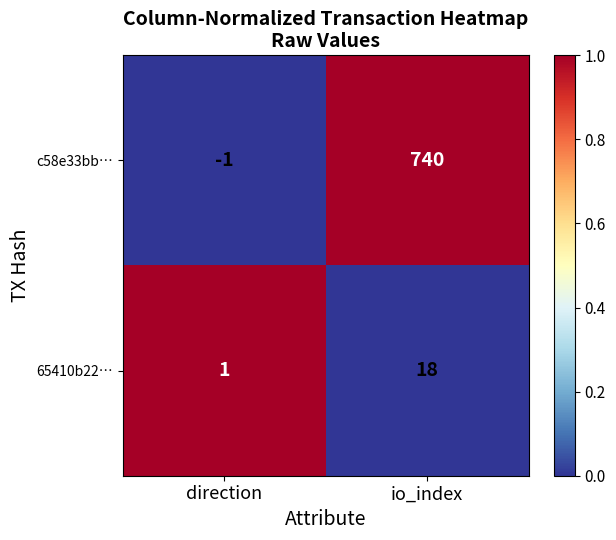

Reading right to left, transcribe all the data shown in this chart.

c58e33bb…: io_index=740	direction=-1
65410b22…: io_index=18	direction=1